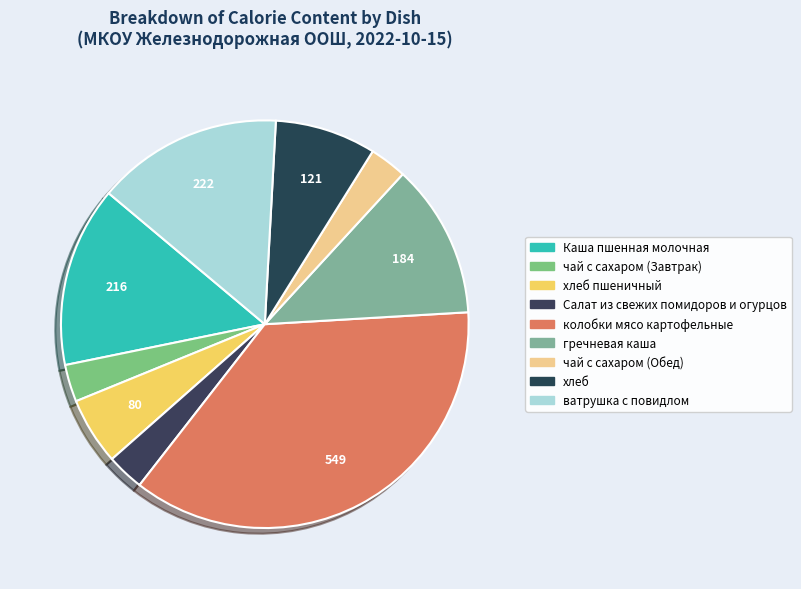

Count the number of slices in the pie.

9